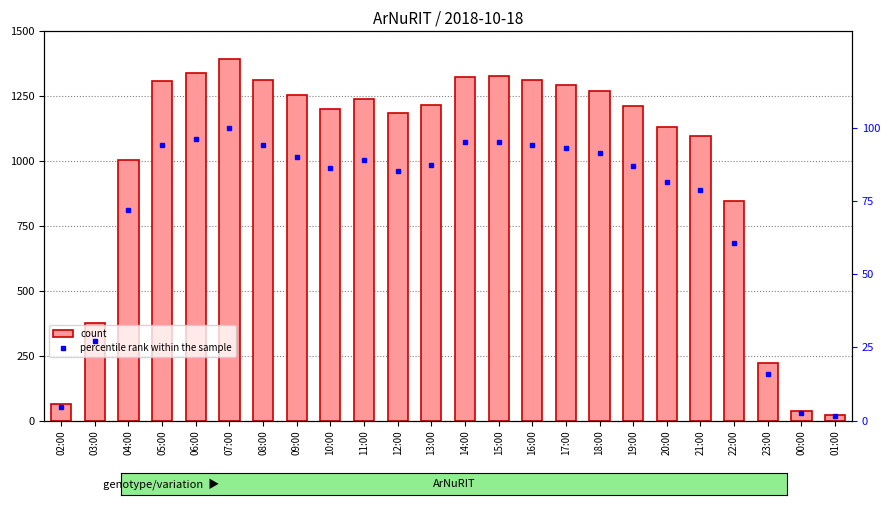

What is the total value across all series at 20:00?

1214.4